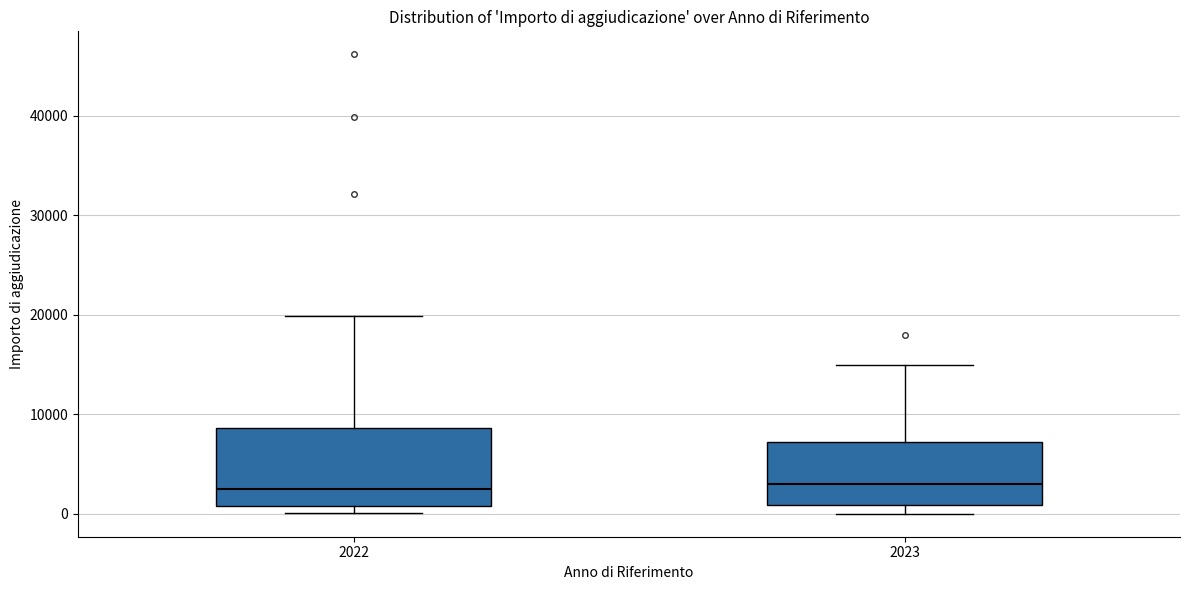

Reading left to right, read every box against the y-axis: the position of its median line, the range the box covers, and the ends of its whiskers. The values are not printed on the chart, so give them approximately, as read against the axis.

2022: median 3000, box 1000 to 9000, whiskers 0 to 20000
2023: median 3000, box 1000 to 7000, whiskers 0 to 15000